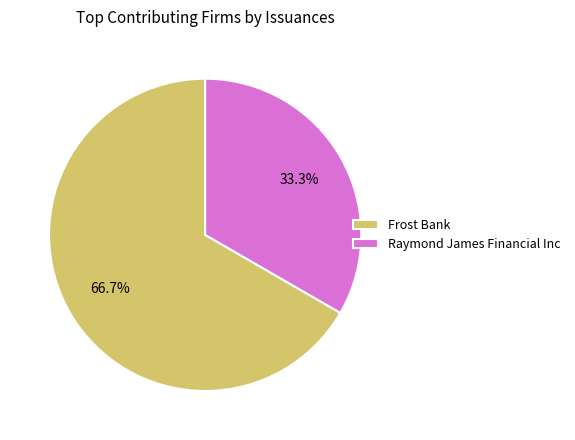

Which slice is the smallest?

Raymond James Financial Inc